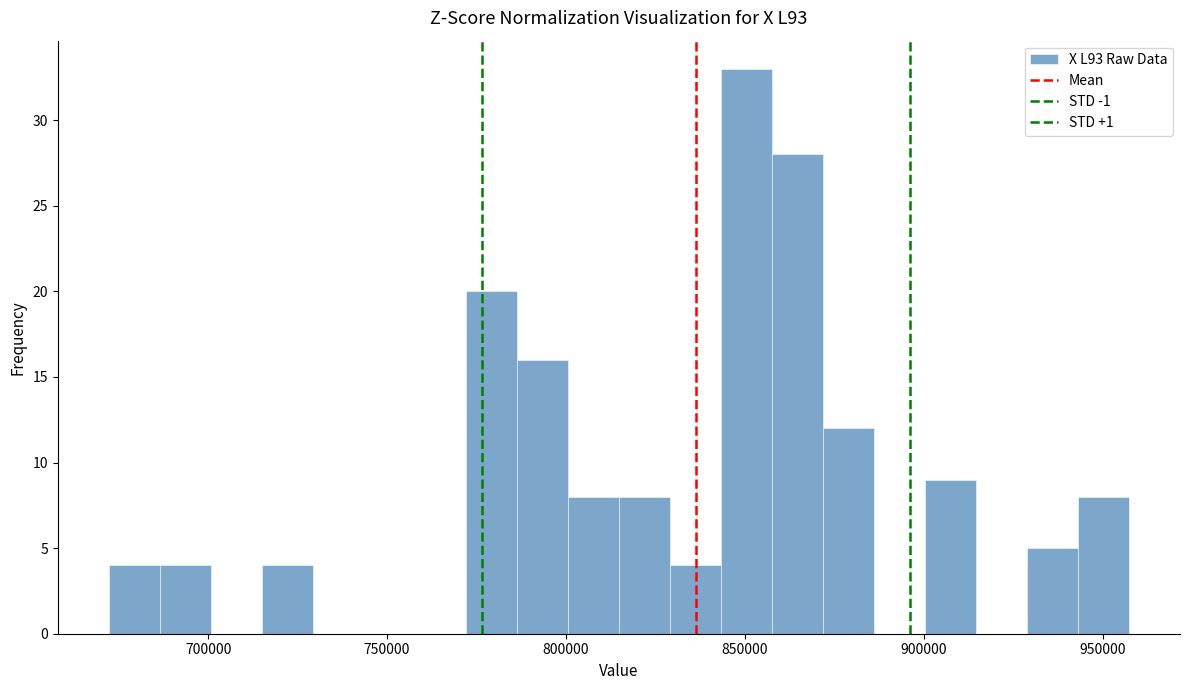

Around what value on the x-axis is the tallest bar? Give the approximate position of its centre, as read against the axis.

850000